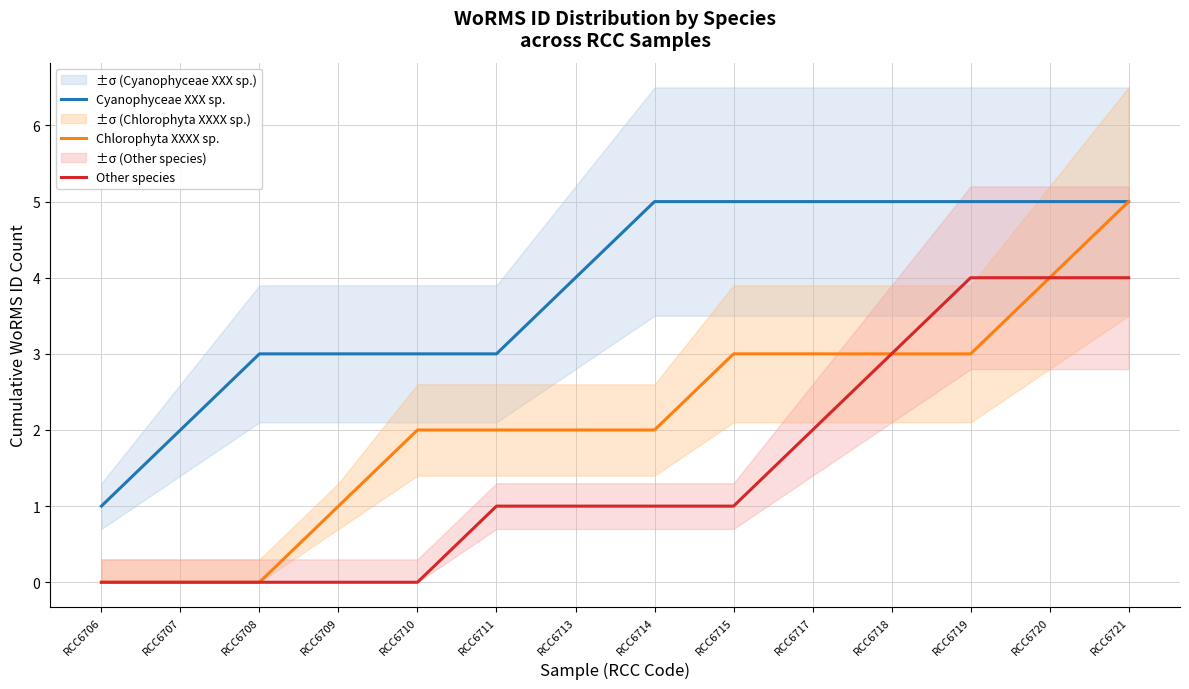

Where does the Chlorophyta XXXX sp. series first go above 2?

RCC6715